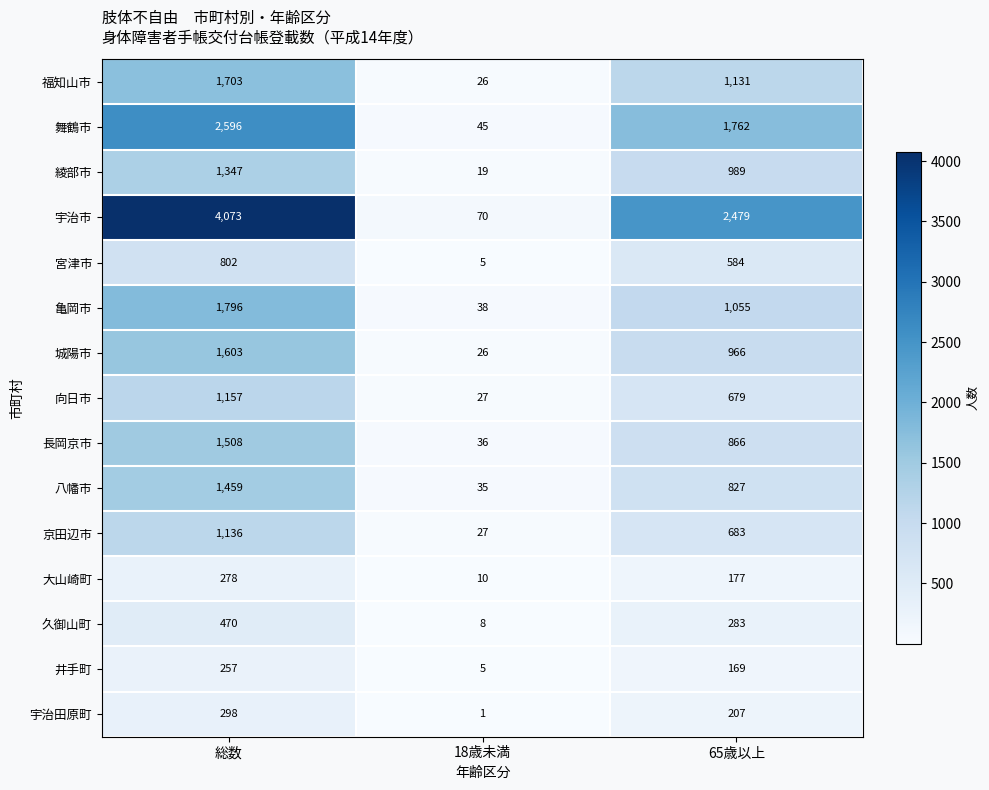

What is the approximate value of 舞鶴市 at 65歳以上?

1762